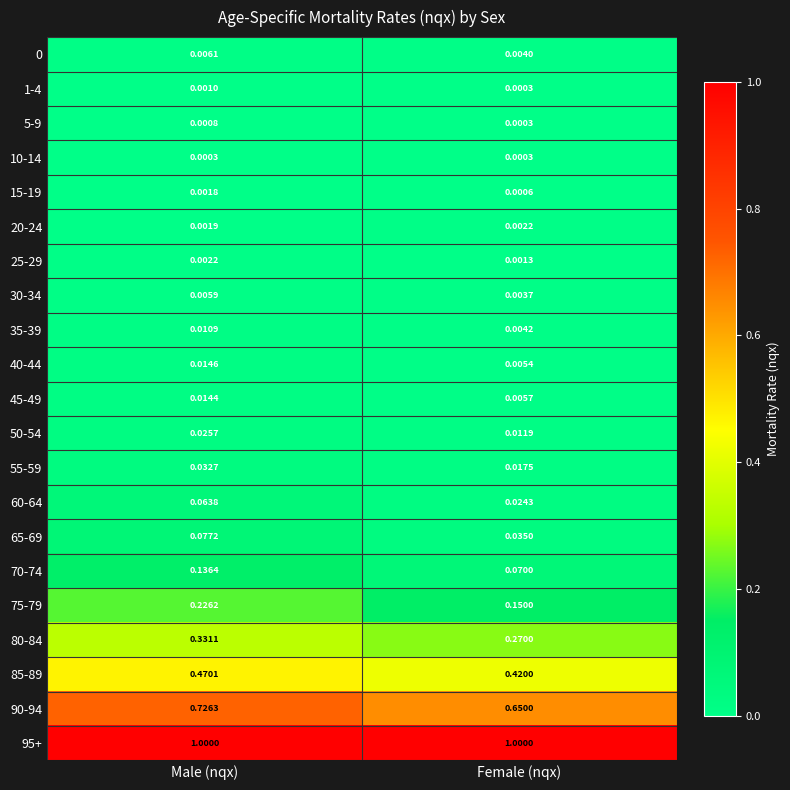

Is the value of 0 at Female (nqx) greater than the value of 75-79 at Female (nqx)?

No